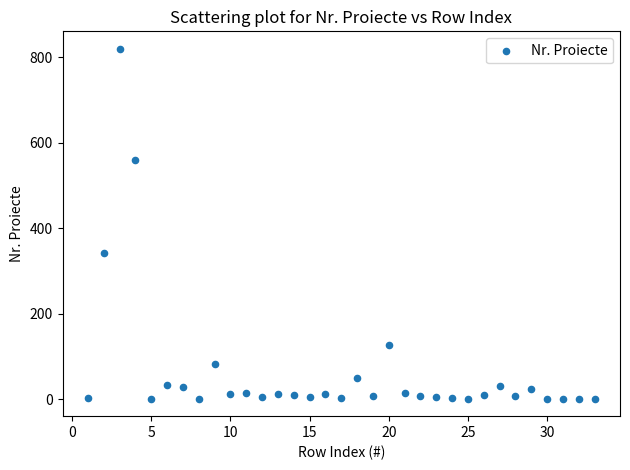

What is the range of X values (max minus min)?

32